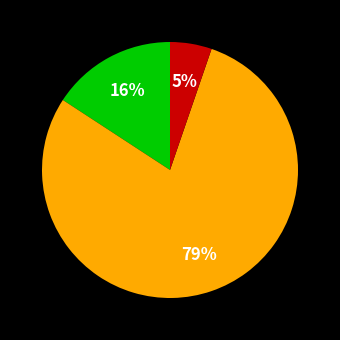

To the nearest percent, what is the average slice percentage?

33%